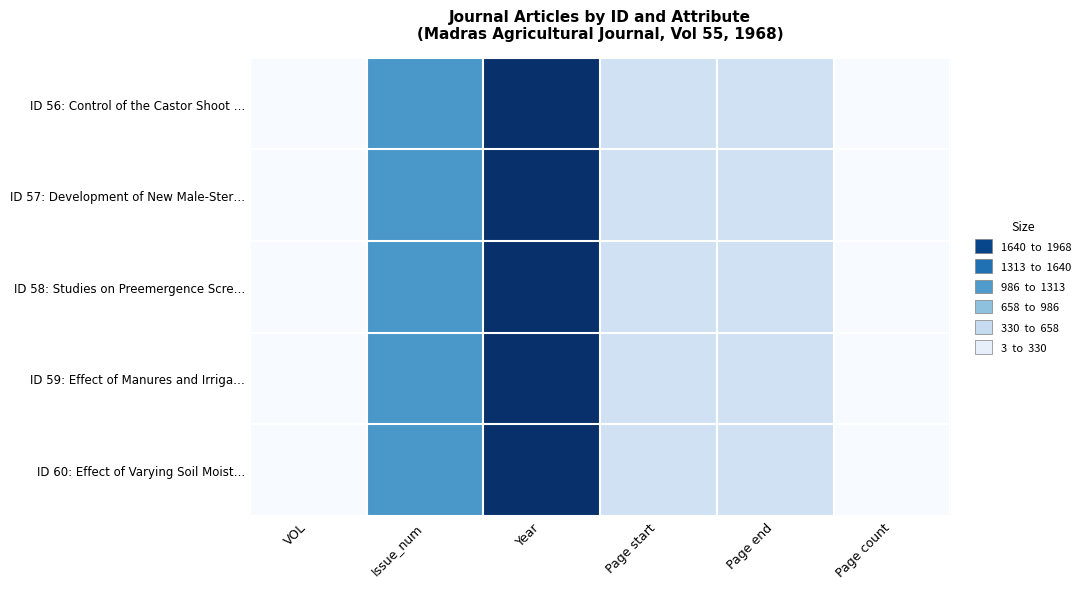

Reading left to right, list all the values displayed in this chart.

ID 56: Control of the Castor Shoot …: VOL=55	Issue_num=1111	Year=1968	Page start=470	Page end=473	Page count=3
ID 57: Development of New Male-Ster…: VOL=55	Issue_num=1111	Year=1968	Page start=474	Page end=480	Page count=6
ID 58: Studies on Preemergence Scre…: VOL=55	Issue_num=1111	Year=1968	Page start=481	Page end=486	Page count=5
ID 59: Effect of Manures and Irriga…: VOL=55	Issue_num=1111	Year=1968	Page start=487	Page end=491	Page count=4
ID 60: Effect of Varying Soil Moist…: VOL=55	Issue_num=1111	Year=1968	Page start=492	Page end=497	Page count=5